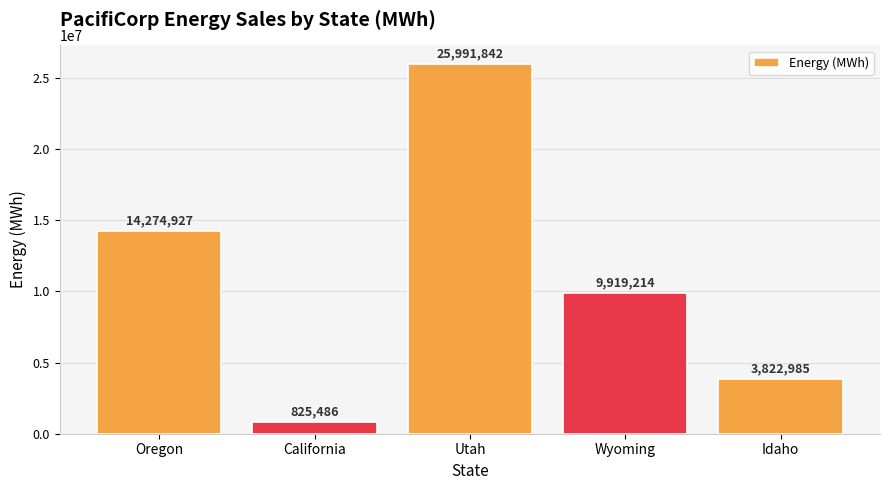

How many values are between 3822985 and 14274927?

3